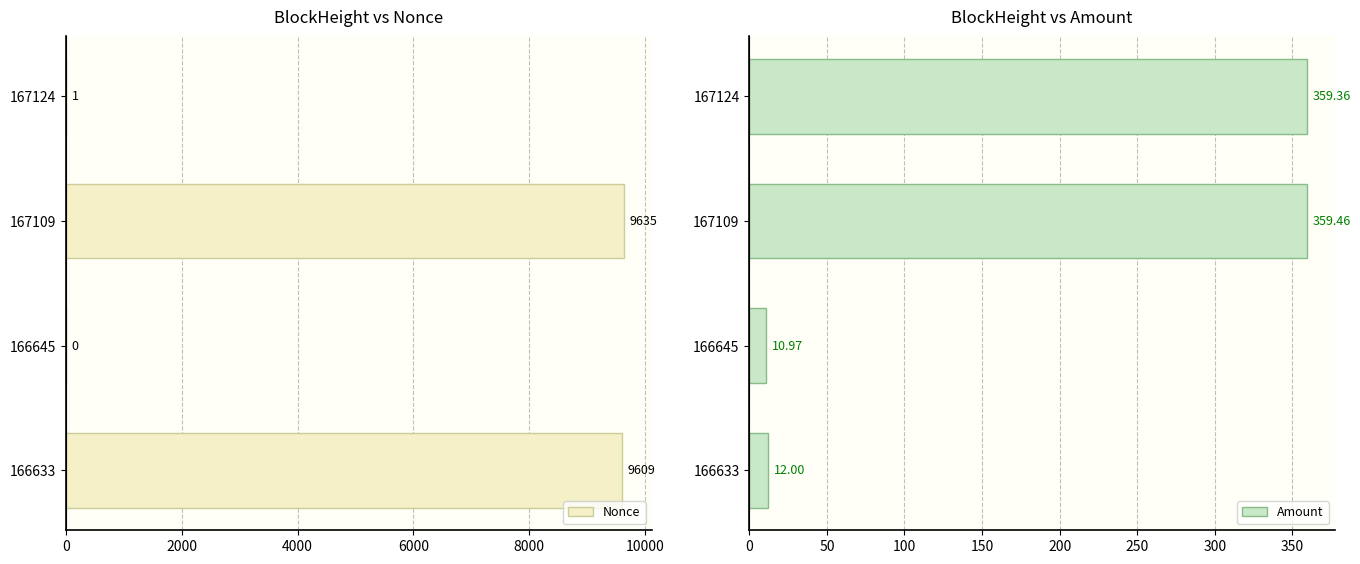

What is the highest value of the Nonce series?

9635